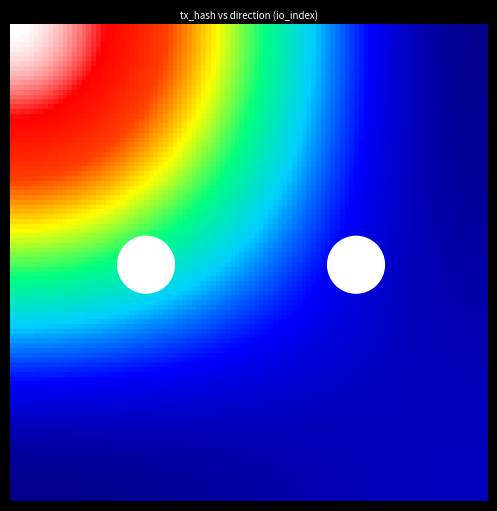

Which series has the largest total across all categories?

a8ca9fde5aa0c93bfb45897f523fd12bb1c3eca